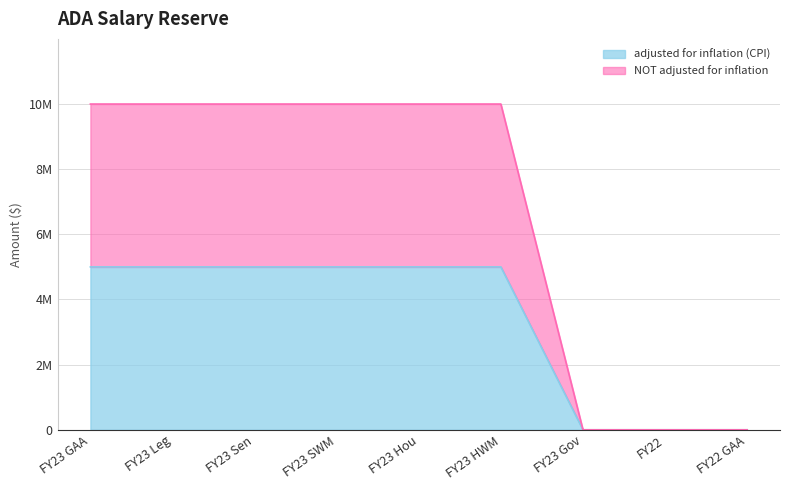

The value of NOT adjusted for inflation at FY23 Leg is 6788754. True or false?

False